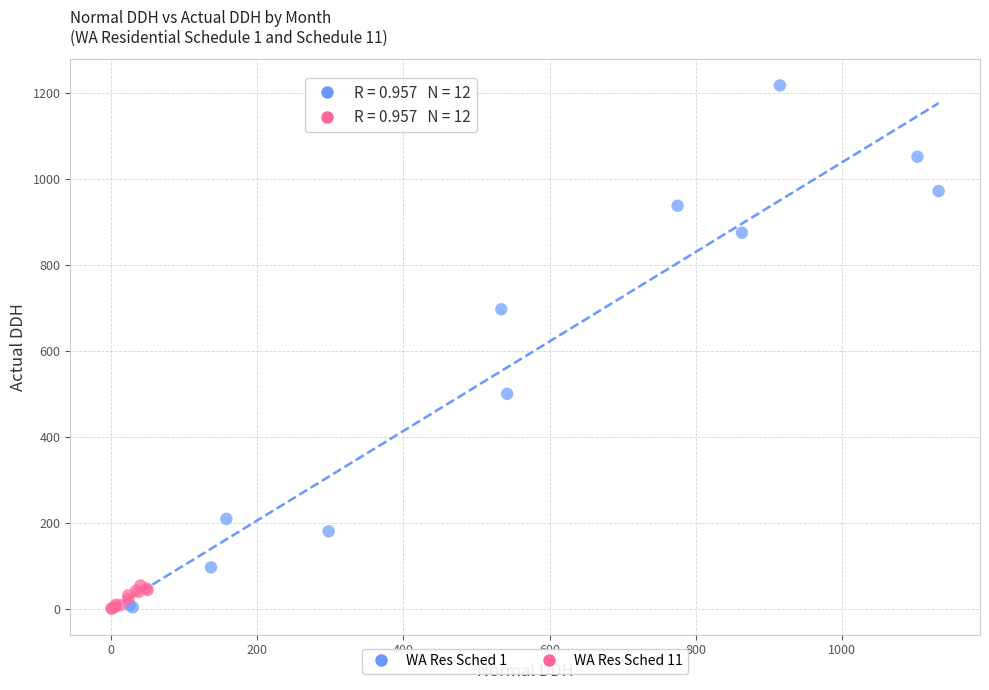

Which series has the widest spread of Y values?

WA Res Sched 1